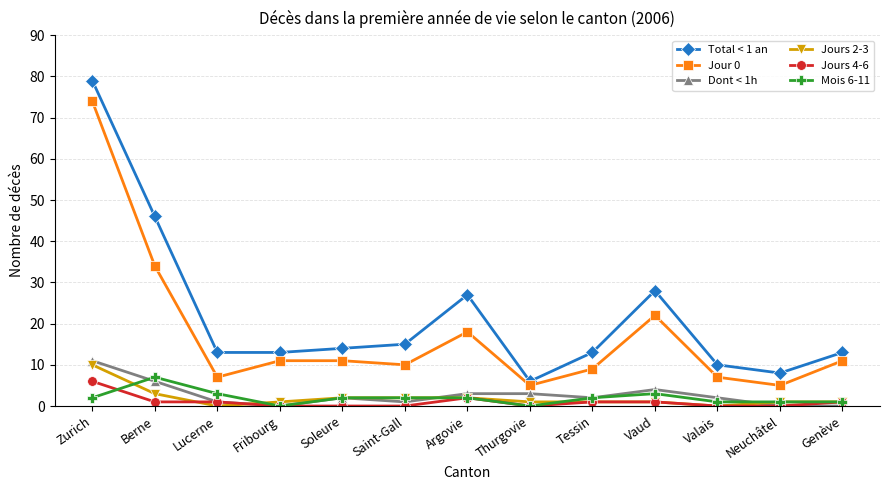

What is the value of the Jours 2-3 point at the 1st from the left?

10